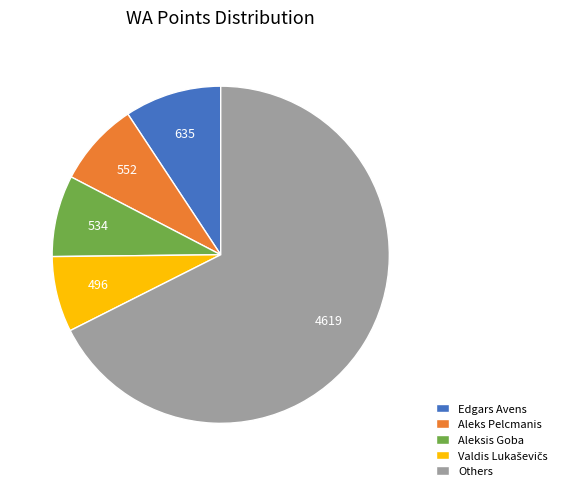

Count the number of slices in the pie.

5